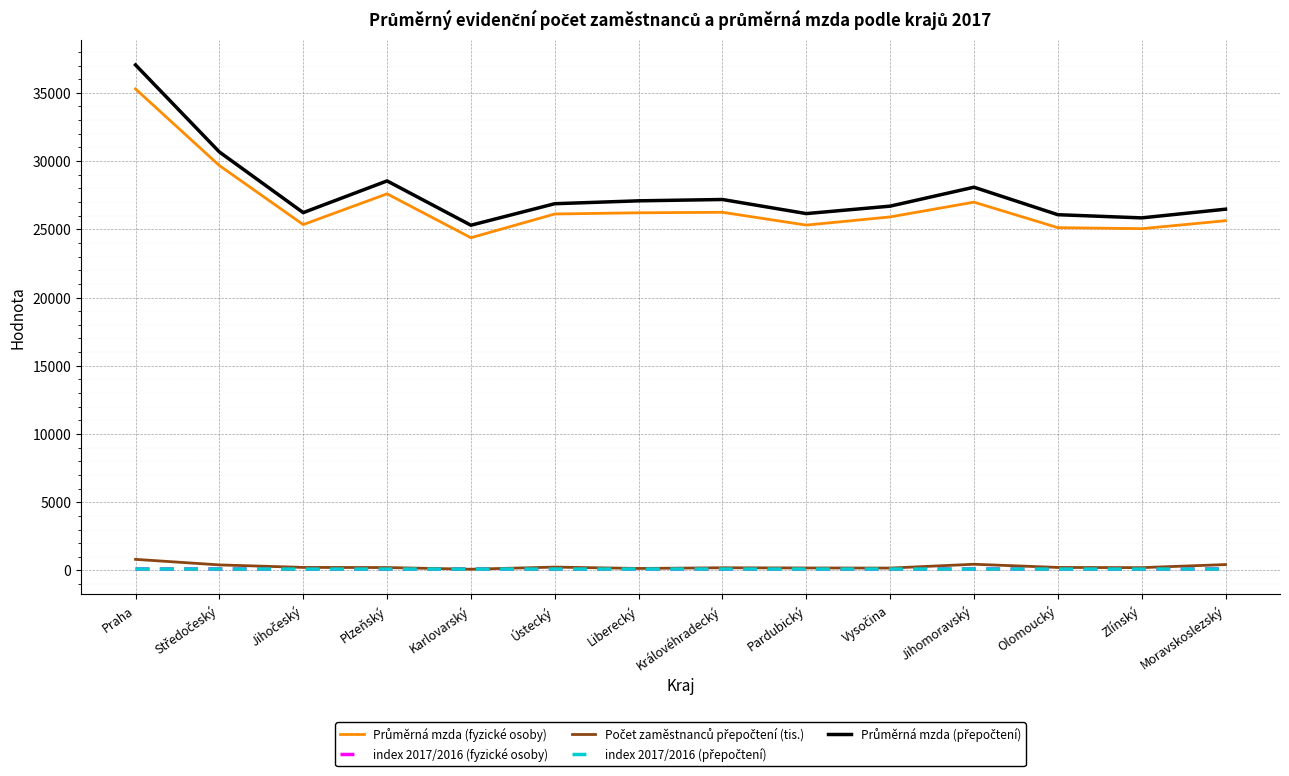

What is the greatest value displayed?

37046.0